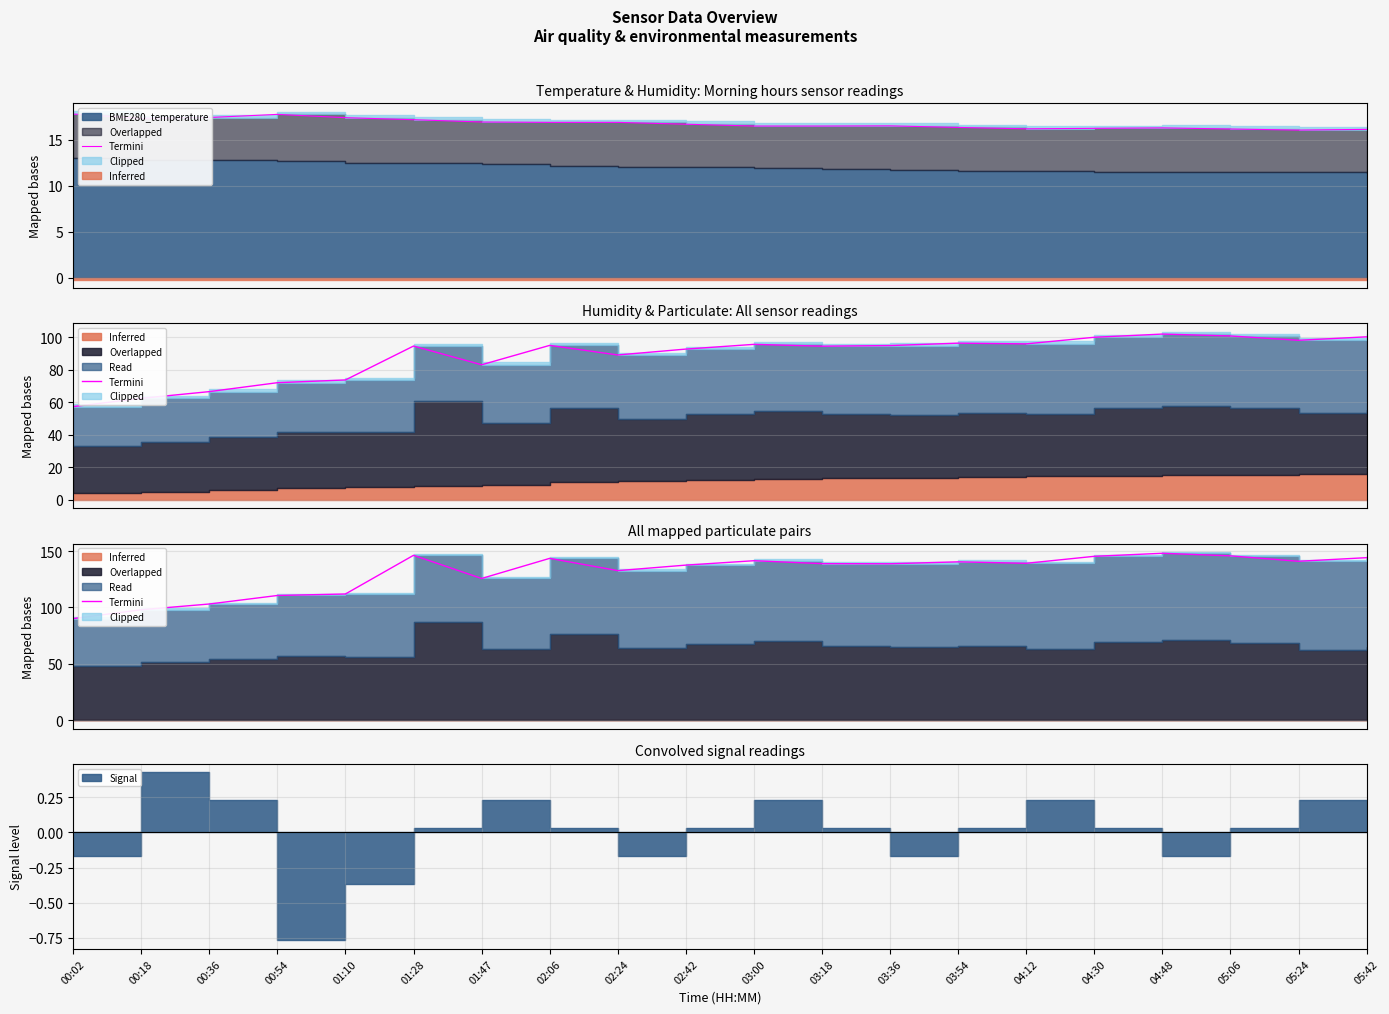

How many lines are shown in the chart?

1